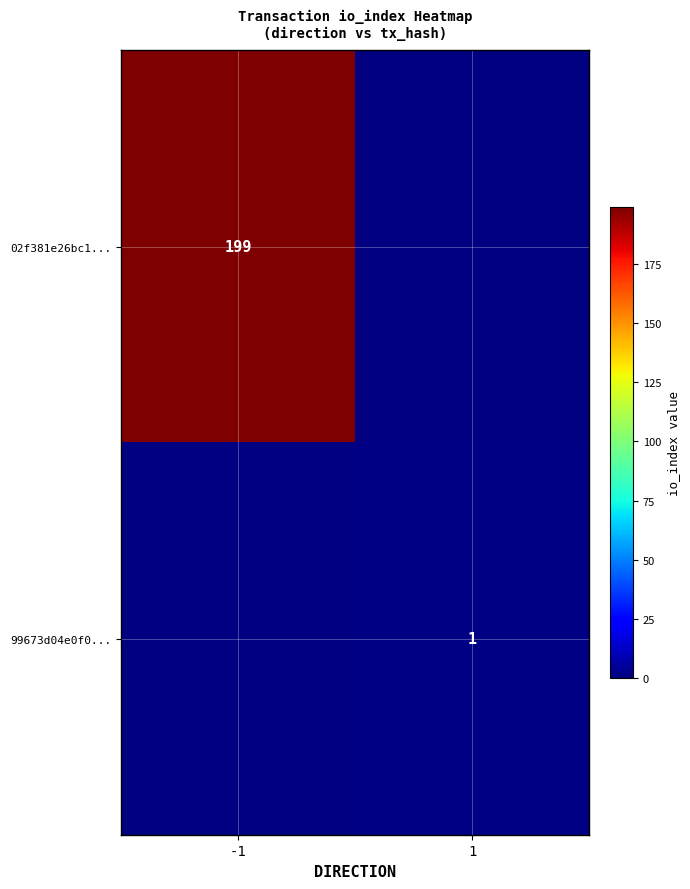

Is it true that 99673d04e0f0... equals 0 at 1?

False